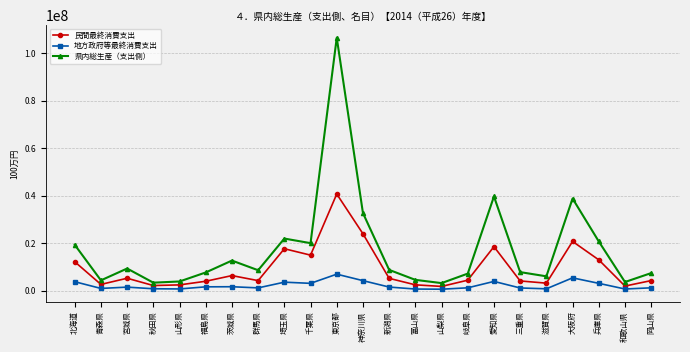

What are all the series names shown in the legend?

民間最終消費支出, 地方政府等最終消費支出, 県内総生産（支出側）